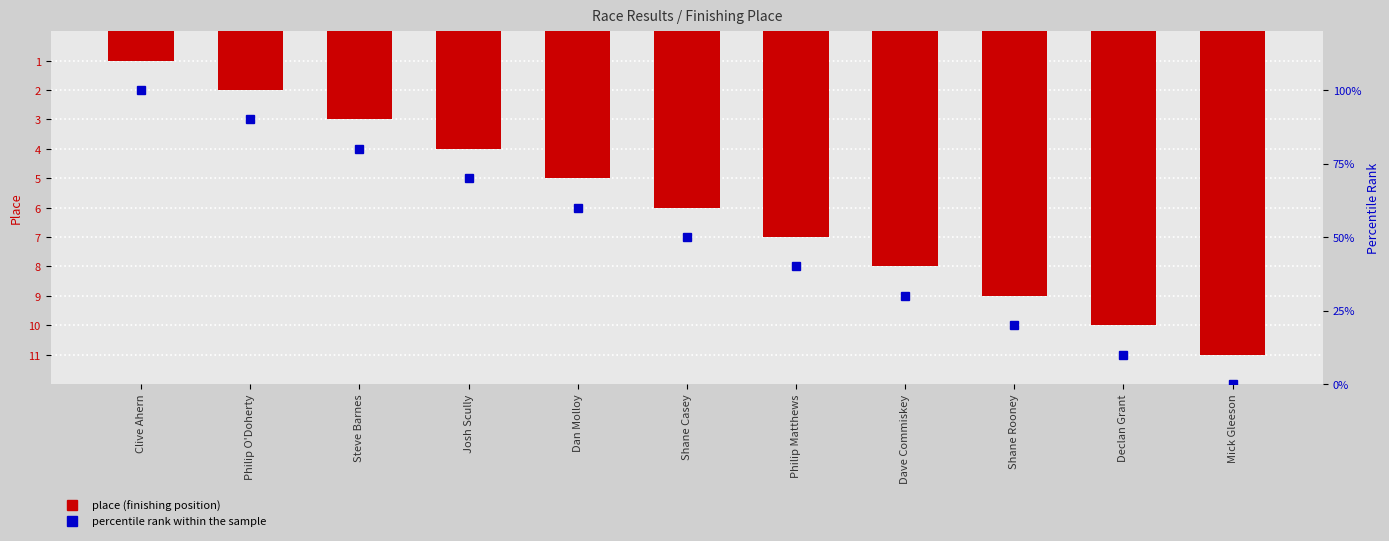

What is the difference between the maximum and second lowest values in the Place series?

9